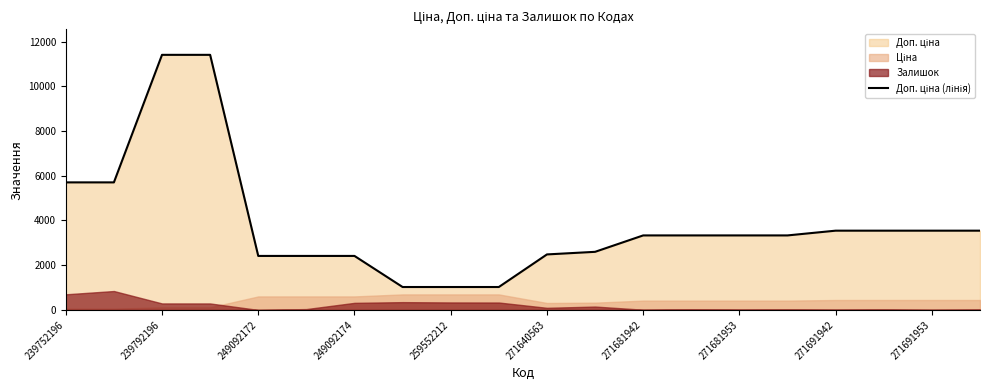

What is the change in value from 10 to 15?

+850.1